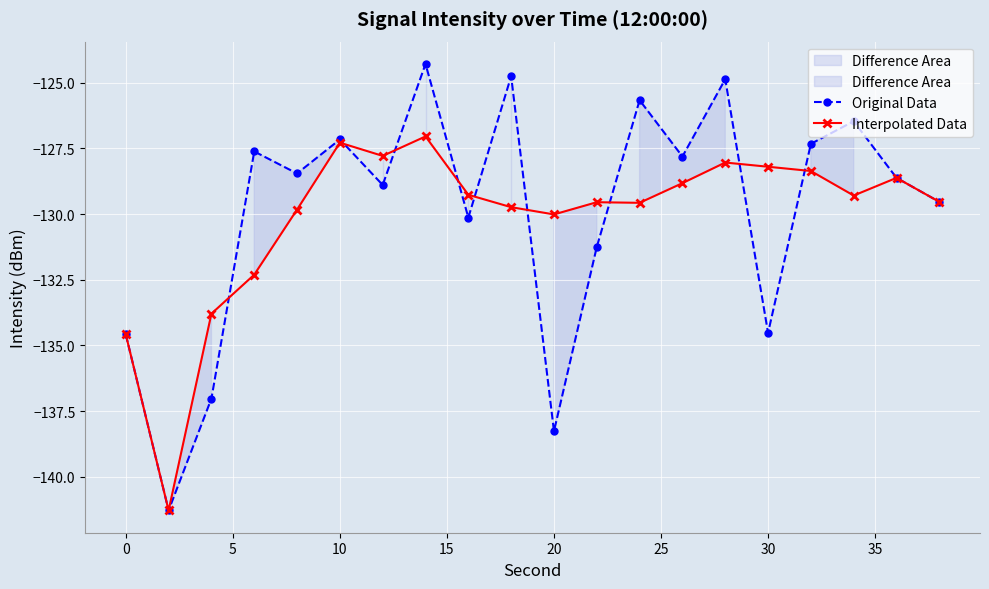

Which series has the largest total across all categories?

Original Data